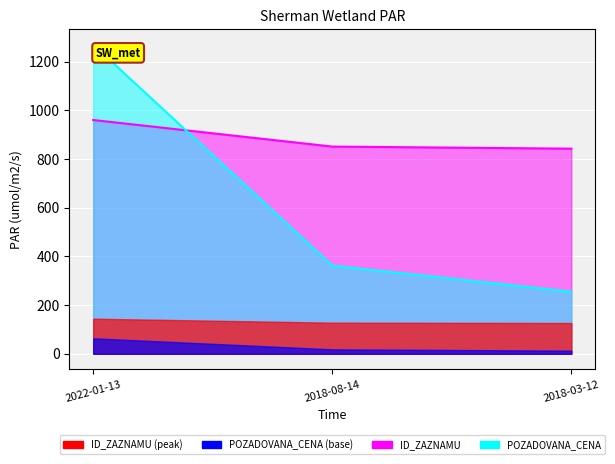

List the labels in order of POZADOVANA_CENA value, smallest first.

2018-03-12, 2018-08-14, 2022-01-13